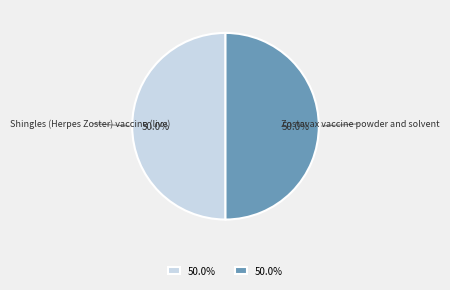

How many segments does this pie chart have?

2